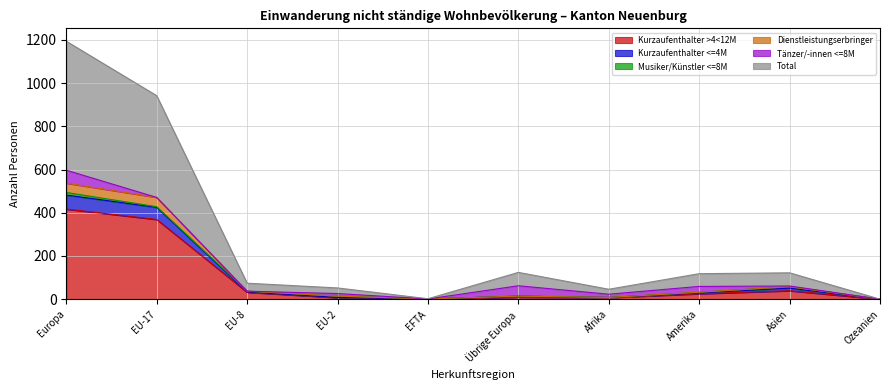

At which label does Kurzaufenthalter >4<12M reach its peak?

Europa